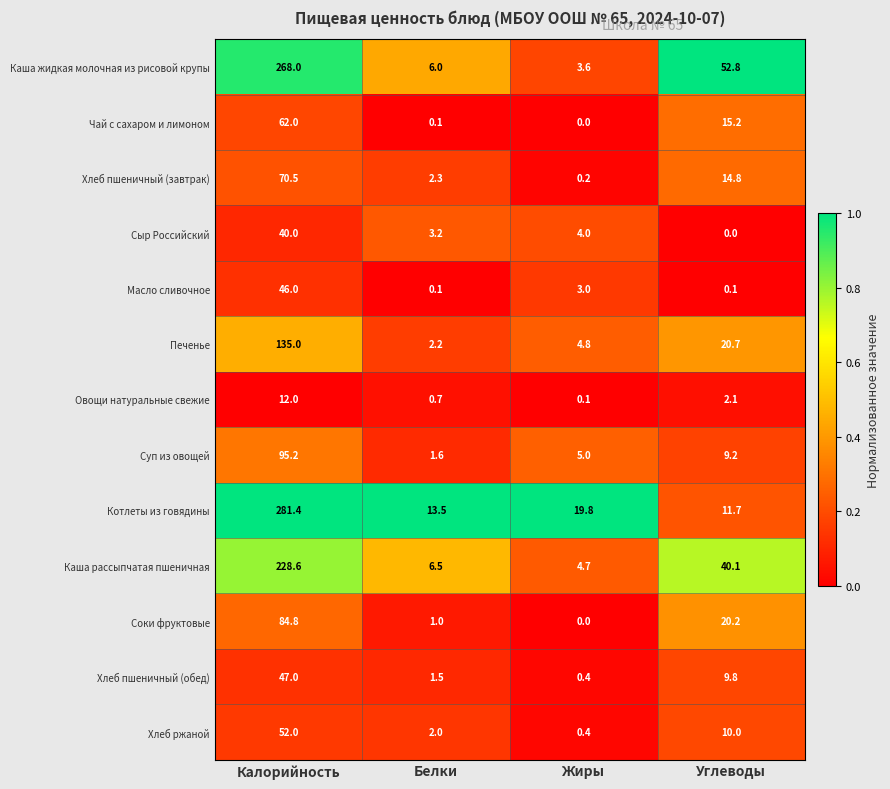

What is the average value of the Овощи натуральные свежие series?

3.7